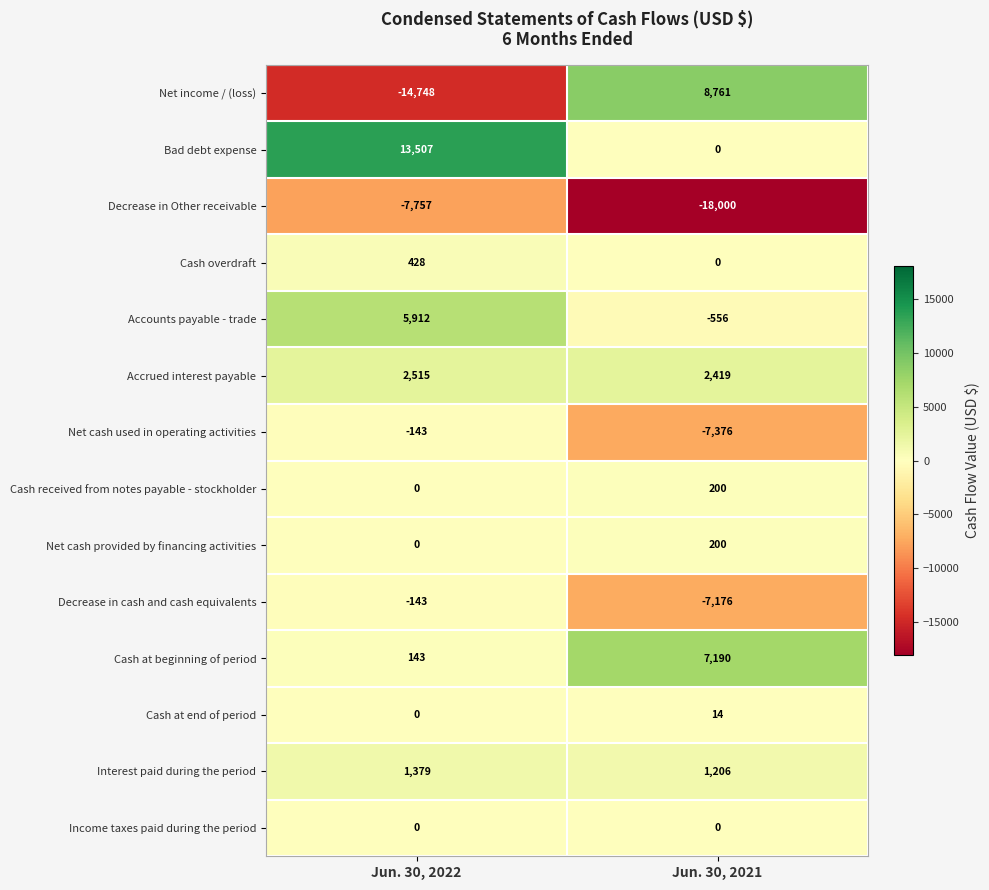

Which series has the largest total across all categories?

Bad debt expense